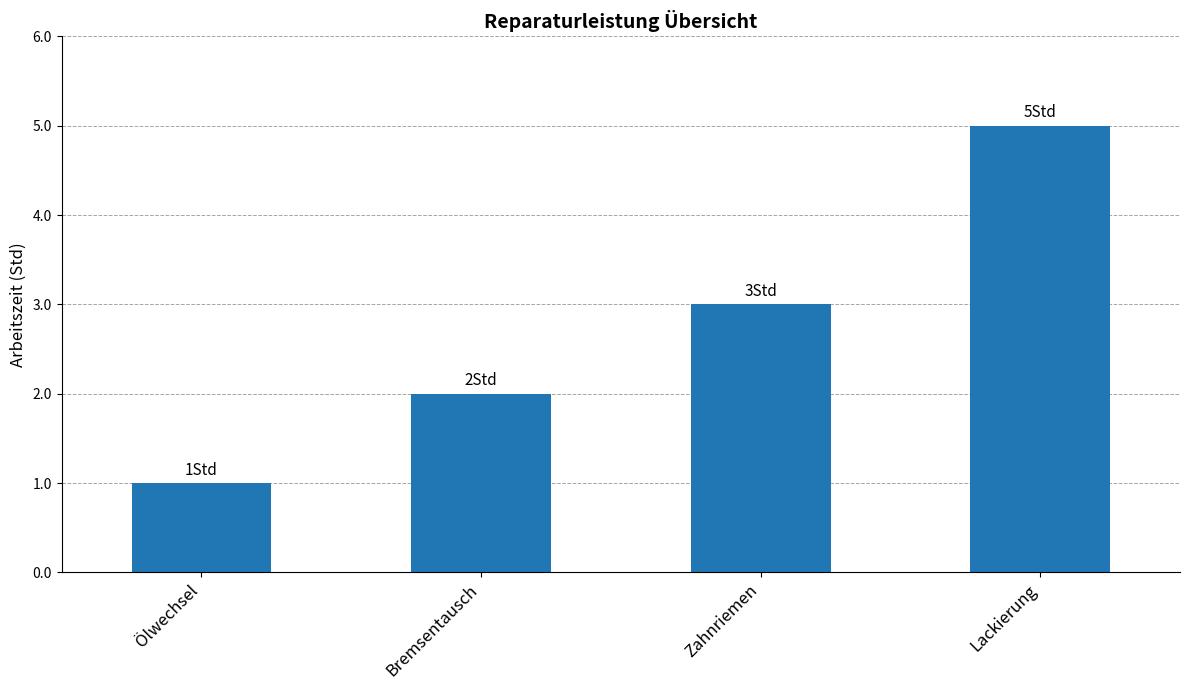

Count the values in the range 2 to 5.

3